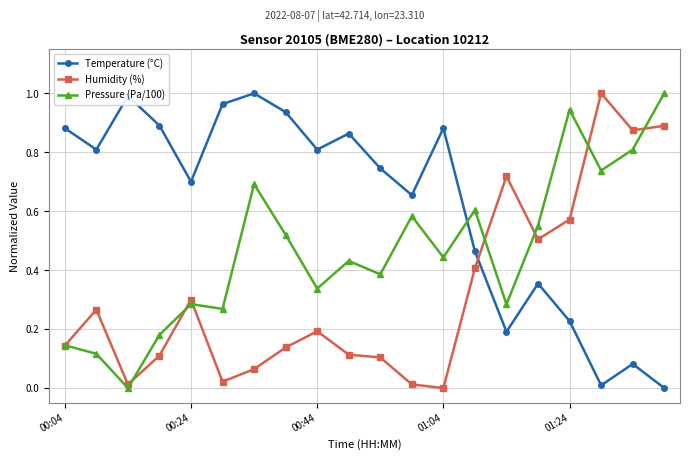

After their last crossing, which series has the higher values: Pressure (Pa/100) or Temperature (°C)?

Pressure (Pa/100)